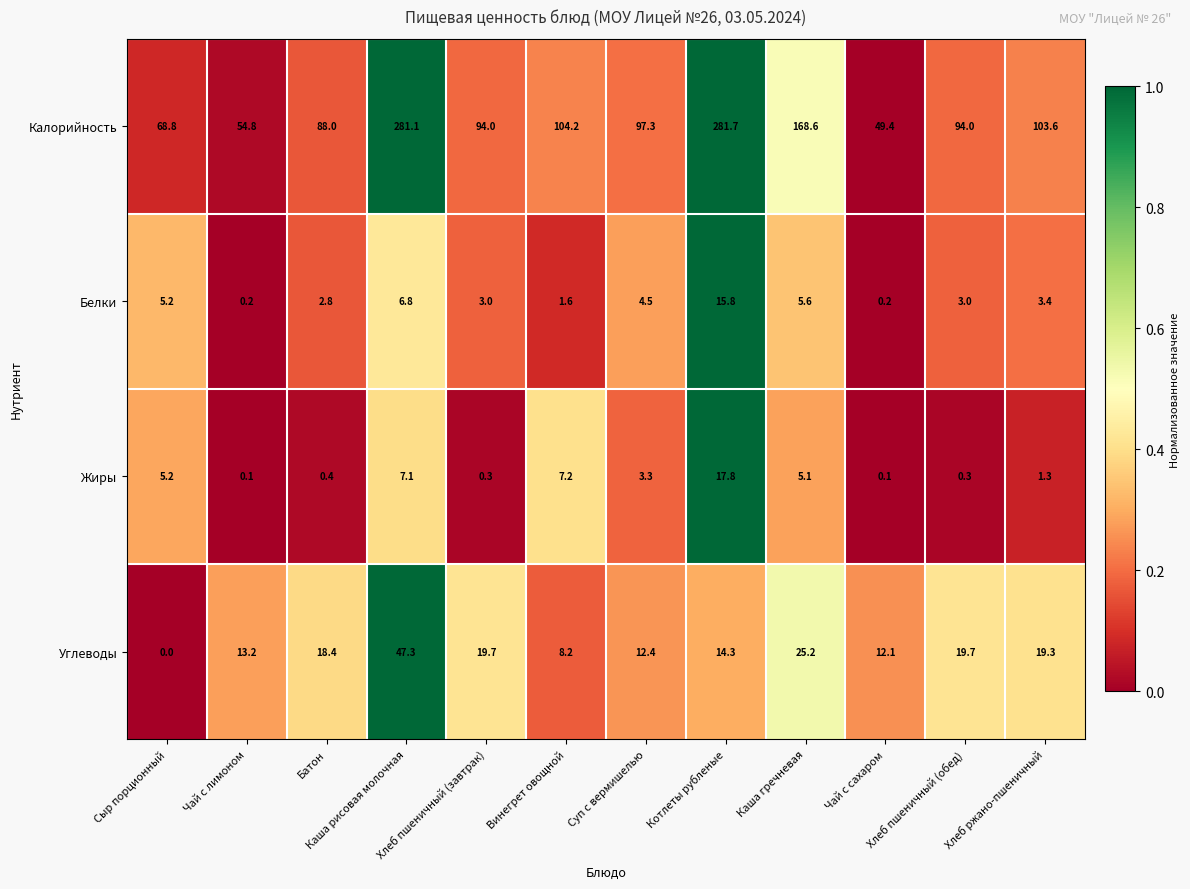

What is the sum of all Углеводы values?

209.8